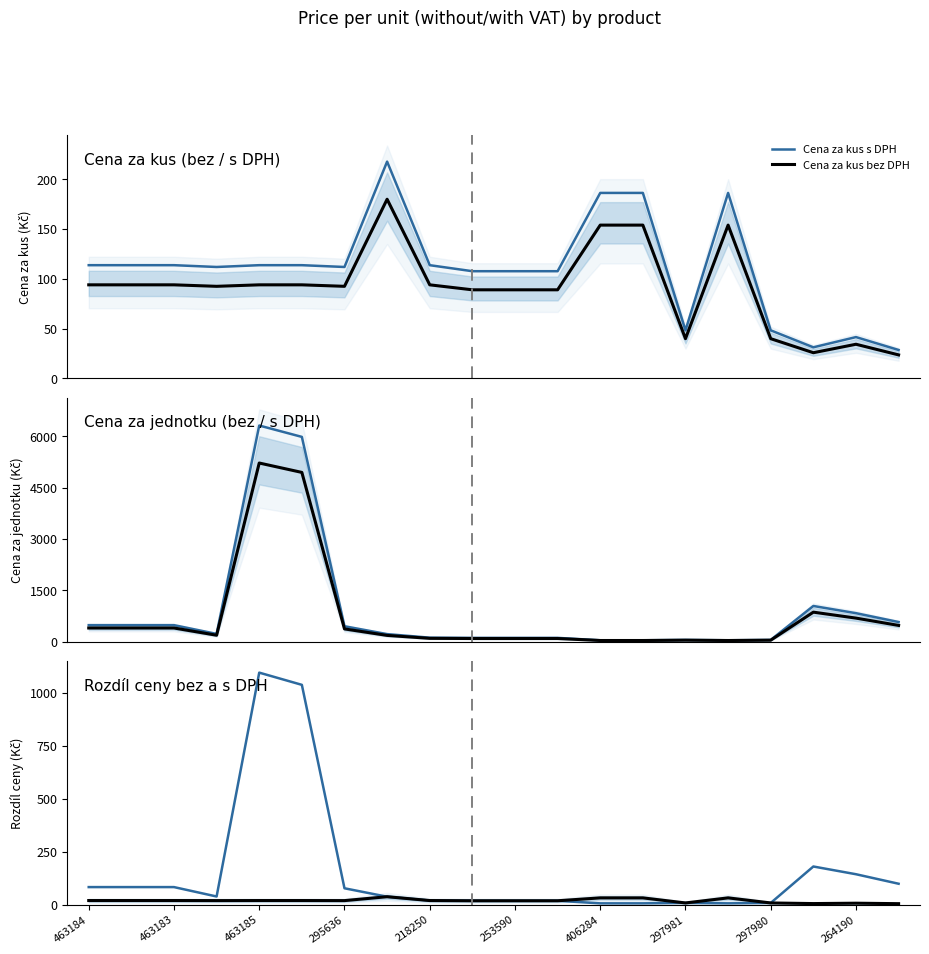

True or false: Rozdíl kus (s-bez DPH) and Cena za jednotku bez DPH intersect in this chart.

True